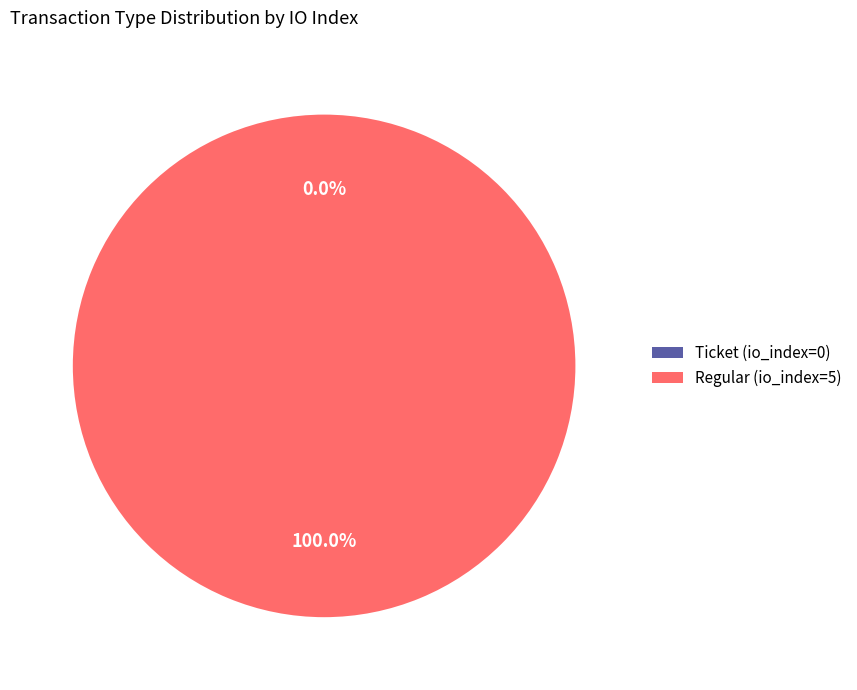

The Regular slice represents 100% of the pie. True or false?

True